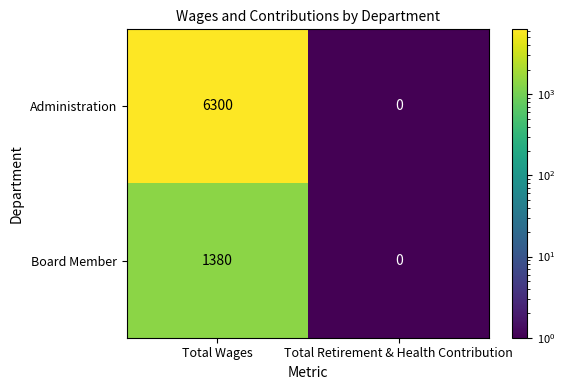

The Administration series shows 6300 at Total Wages. True or false?

True